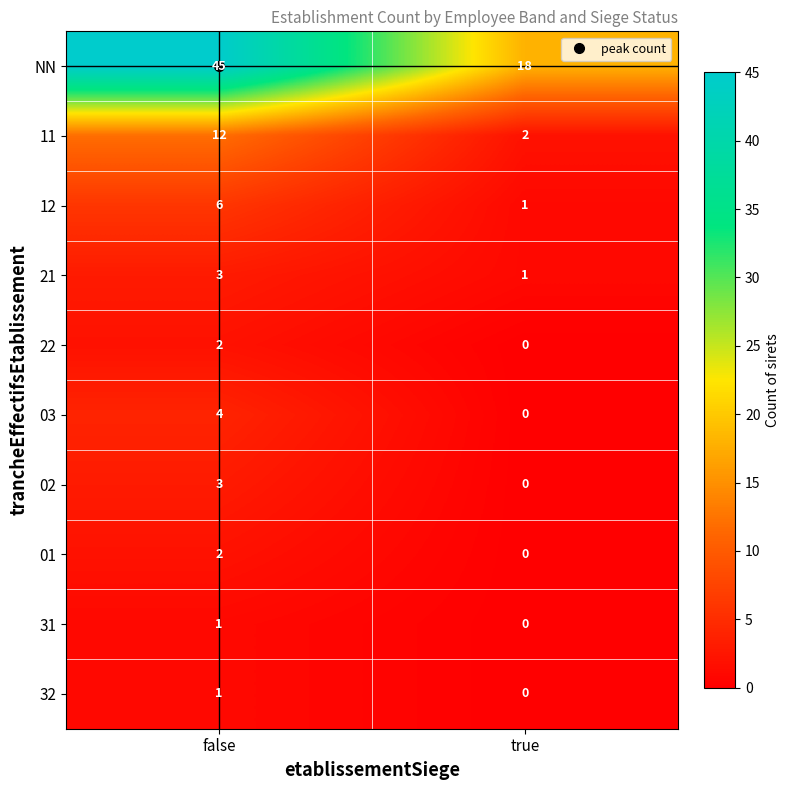

Where is NN nearest to the value 31?

true